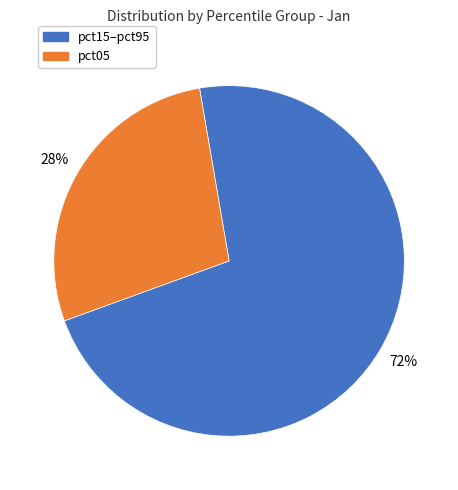

Is it true that pct15–pct95 is 72% of the pie?

True